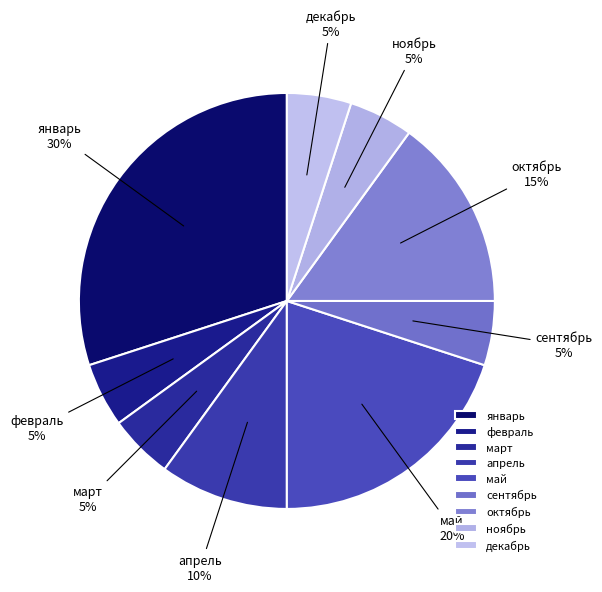

True or false: октябрь accounts for 20% of the total.

False